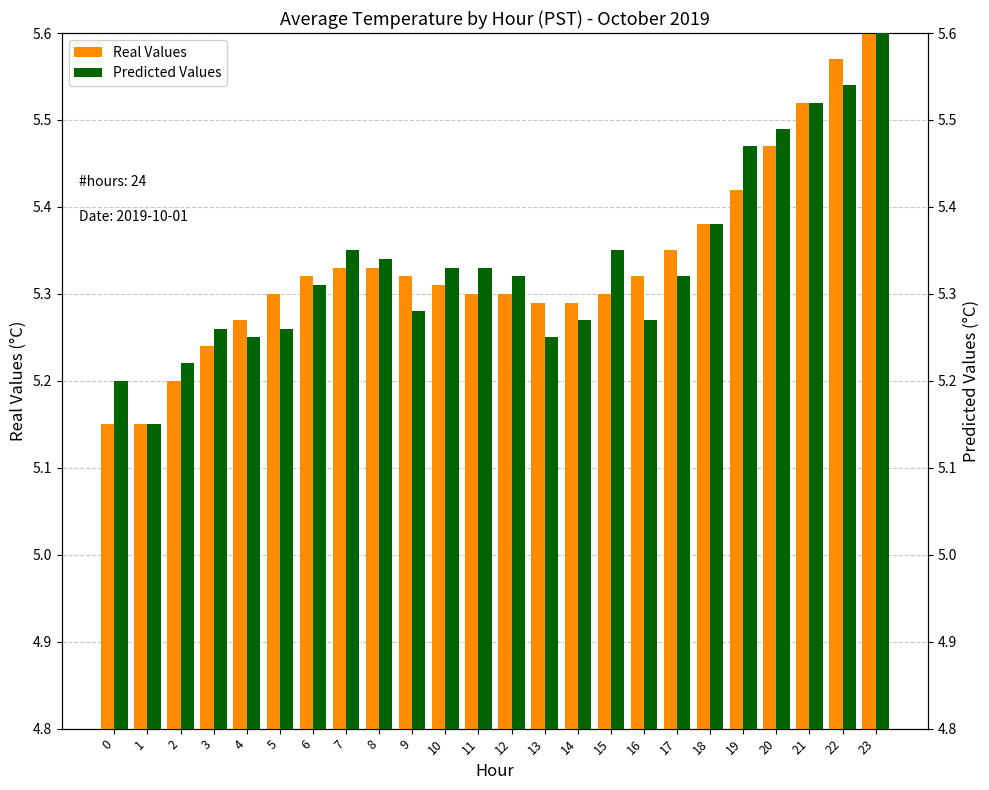

Reading left to right, transcribe all the data shown in this chart.

Real Values: 0=5.2	1=5.2	2=5.2	3=5.2	4=5.3	5=5.3	6=5.3	7=5.3	8=5.3	9=5.3	10=5.3	11=5.3	12=5.3	13=5.3	14=5.3	15=5.3	16=5.3	17=5.3	18=5.4	19=5.4	20=5.5	21=5.5	22=5.6	23=5.6
Predicted Values: 0=5.2	1=5.2	2=5.2	3=5.3	4=5.2	5=5.3	6=5.3	7=5.3	8=5.3	9=5.3	10=5.3	11=5.3	12=5.3	13=5.2	14=5.3	15=5.3	16=5.3	17=5.3	18=5.4	19=5.5	20=5.5	21=5.5	22=5.5	23=5.6